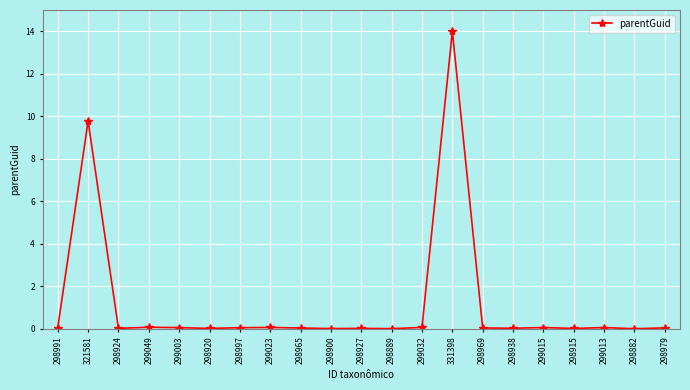

What value does the data have at 299023?

0.1